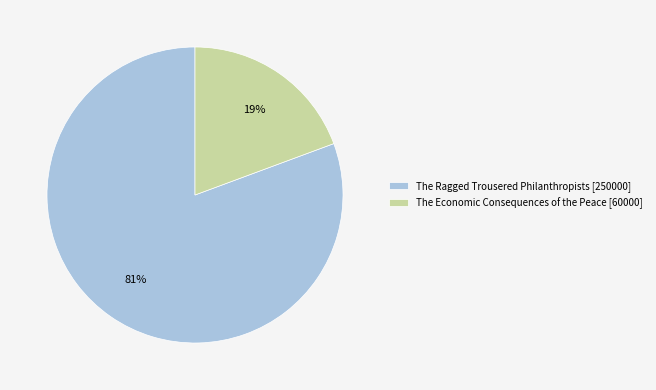

Is the sum of The Economic Consequences of the Peace and The Ragged Trousered Philanthropists greater than half?

Yes